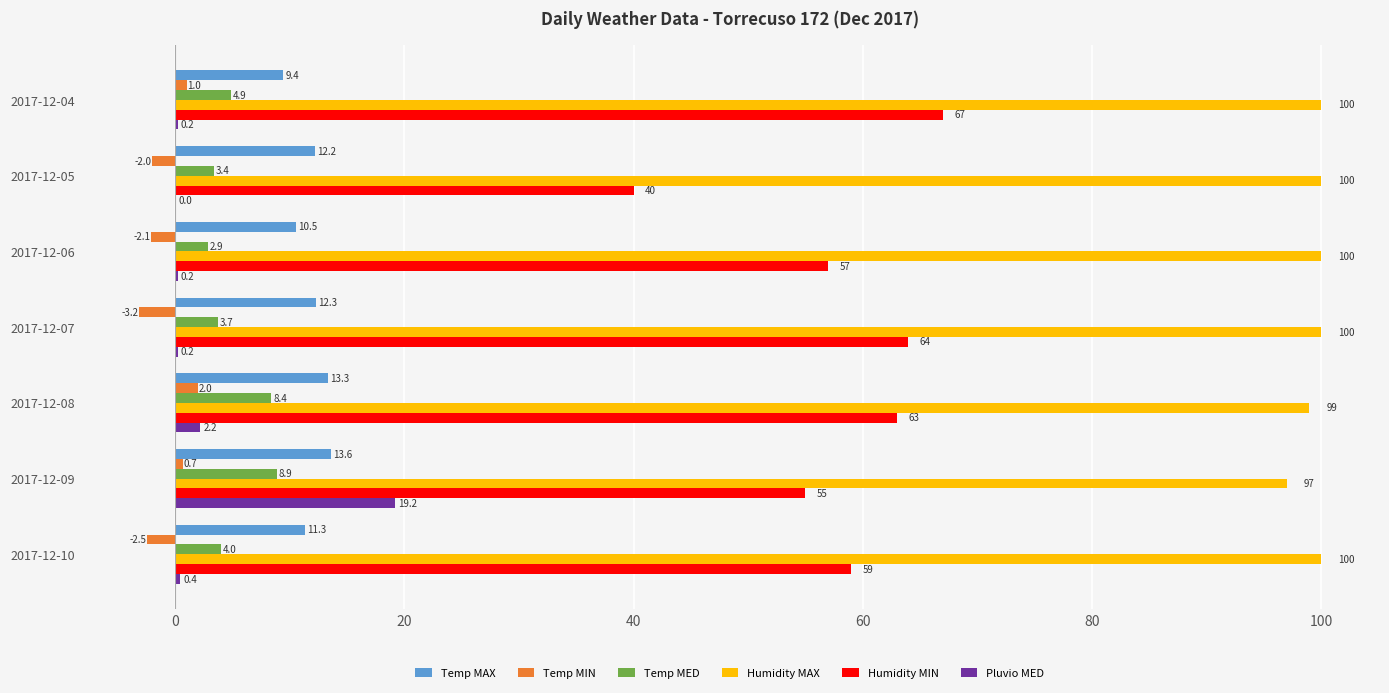

Between 2017-12-07 and 2017-12-09, which series saw the biggest shift?

Pluvio MED